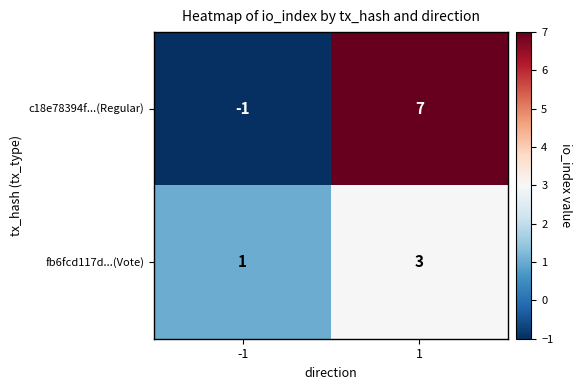

What is the maximum value shown in the chart?

7